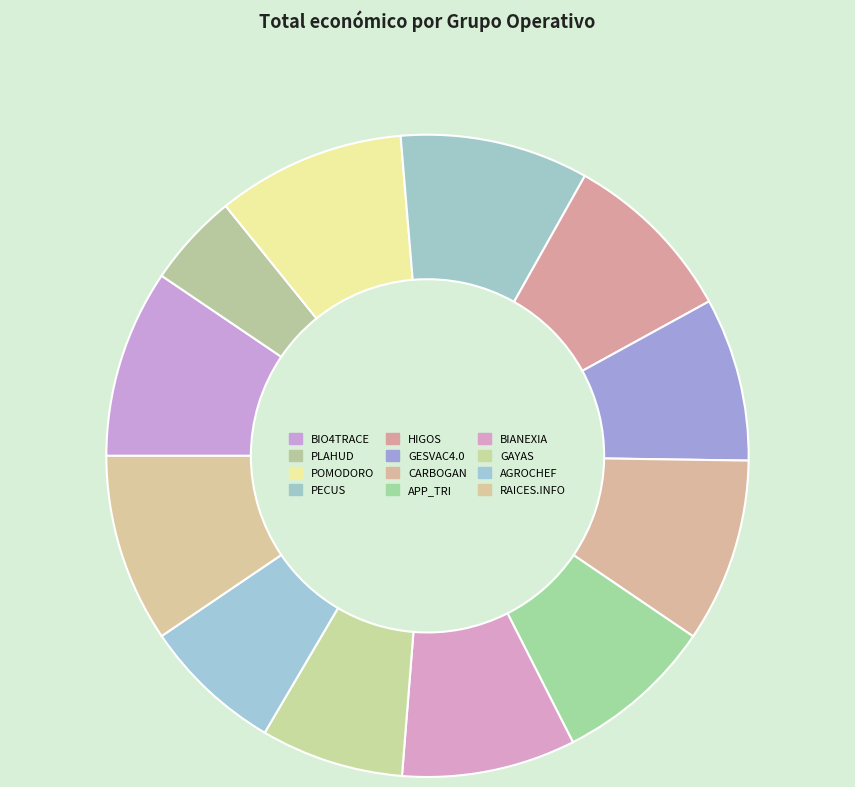

Rank the categories by value from lowest to highest.

PLAHUD, AGROCHEF, GAYAS, APP_TRI, GESVAC4.0, BIANEXIA, HIGOS, CARBOGAN, BIO4TRACE, POMODORO, RAICES.INFO, PECUS